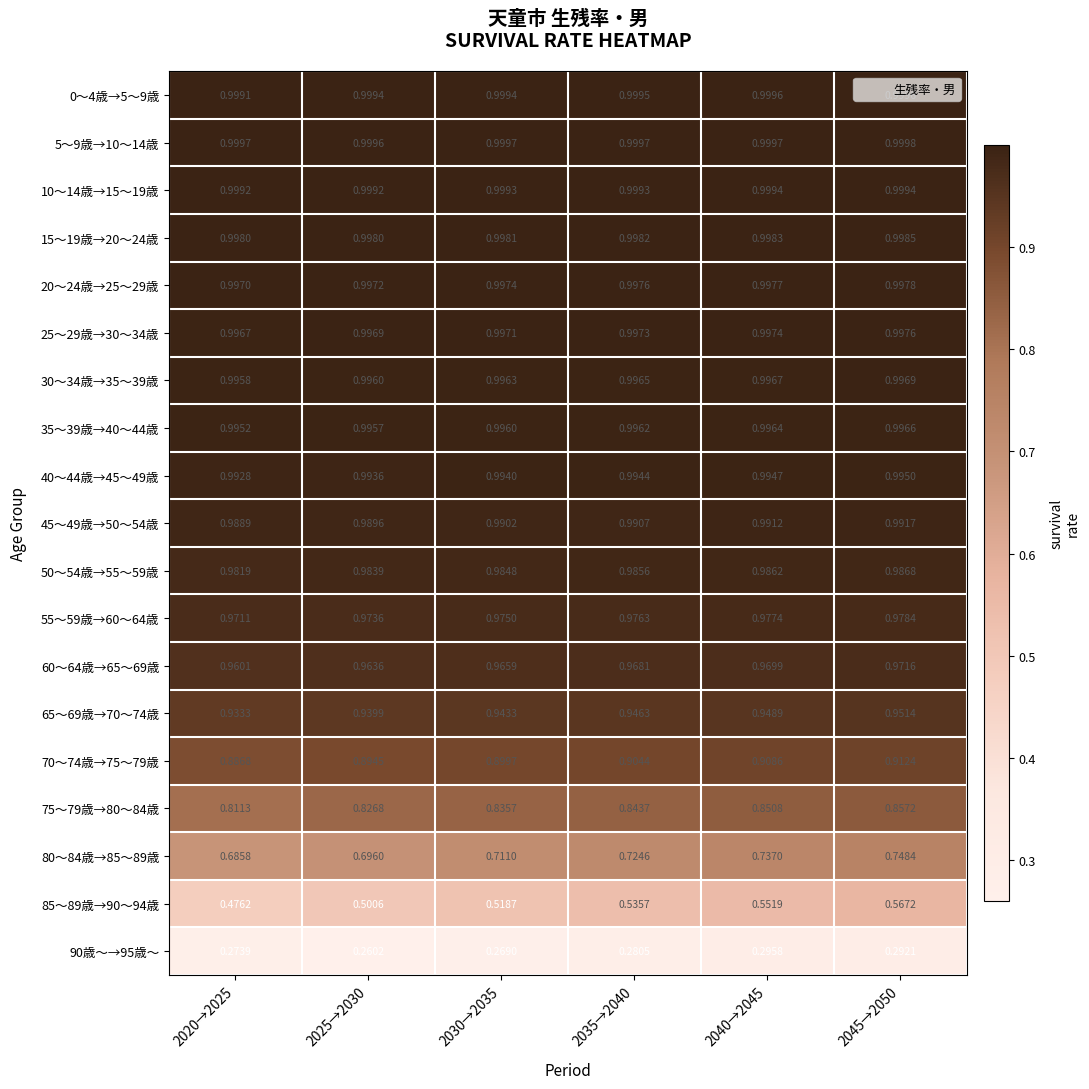

Is the value of 85～89歳→90～94歳 at 2020→2025 greater than the value of 65～69歳→70～74歳 at 2020→2025?

No